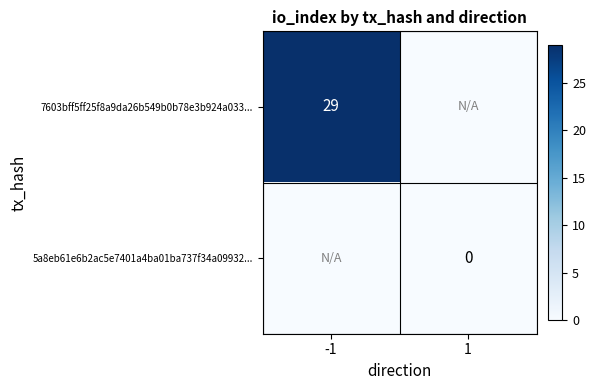

True or false: 7603bff5ff25f8a9da26b549b0b78e3b924a033... has a value of 29 at -1.

True